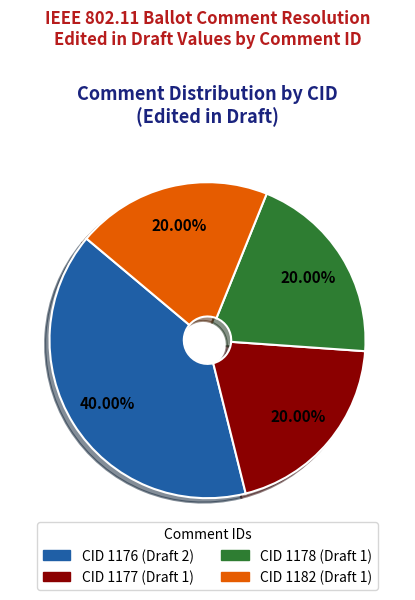

Does any single category account for the majority?

No